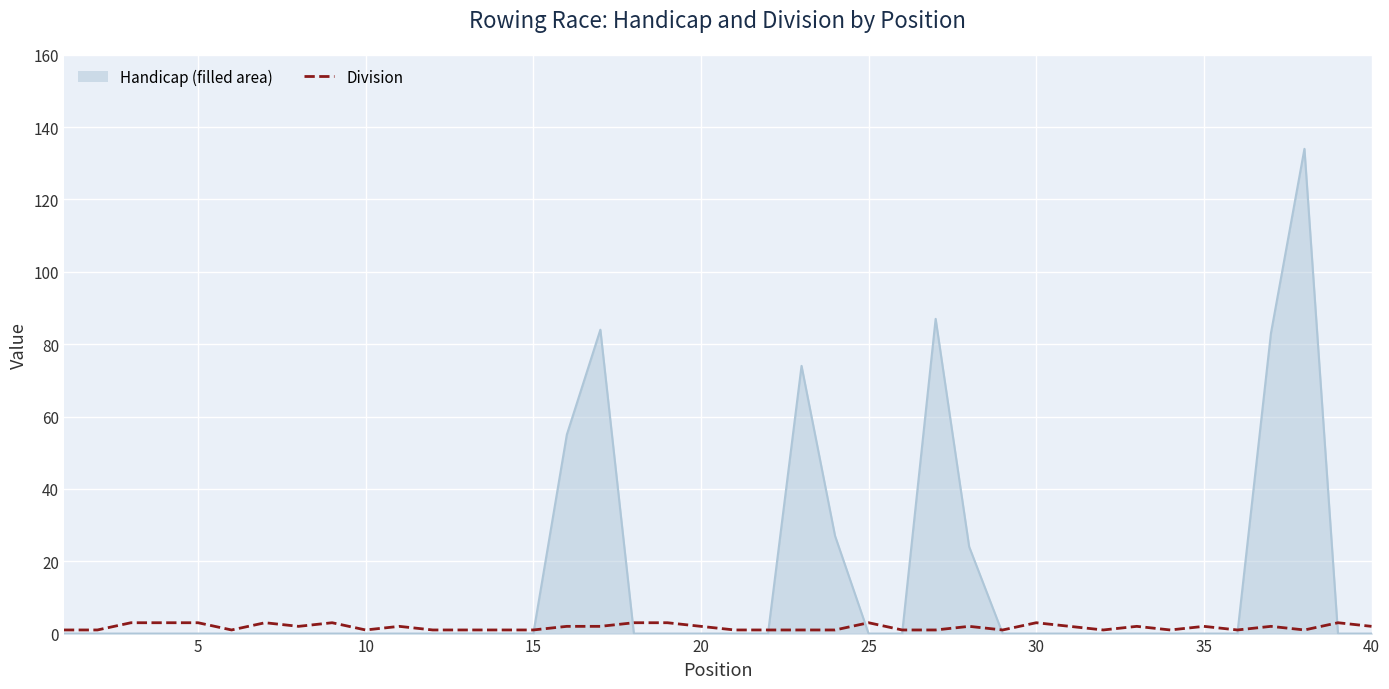

Which series has the largest total across all categories?

Handicap (filled area)